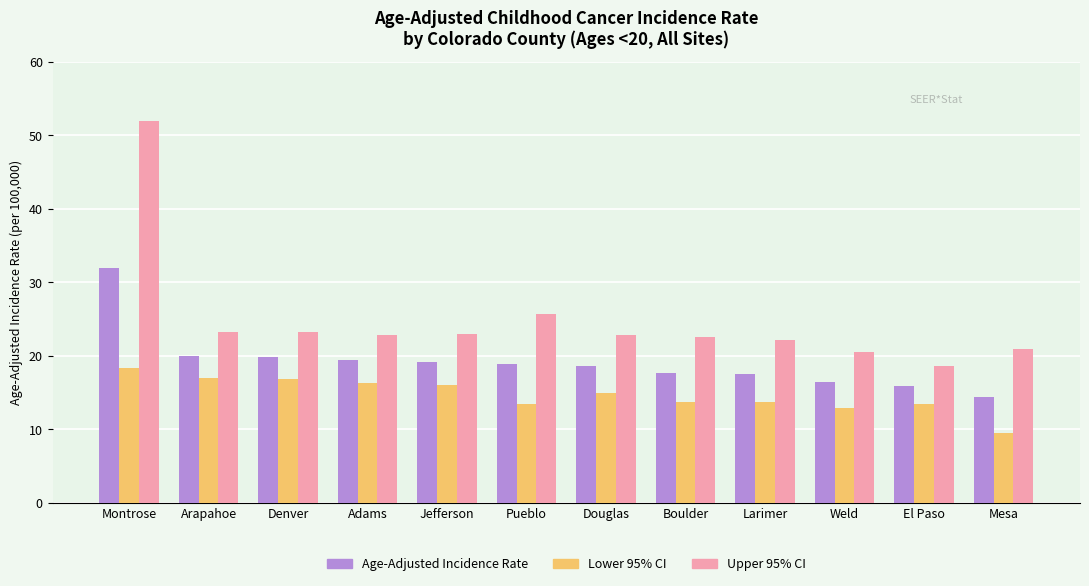

Are the bars grouped side by side (vs. stacked)?

Yes